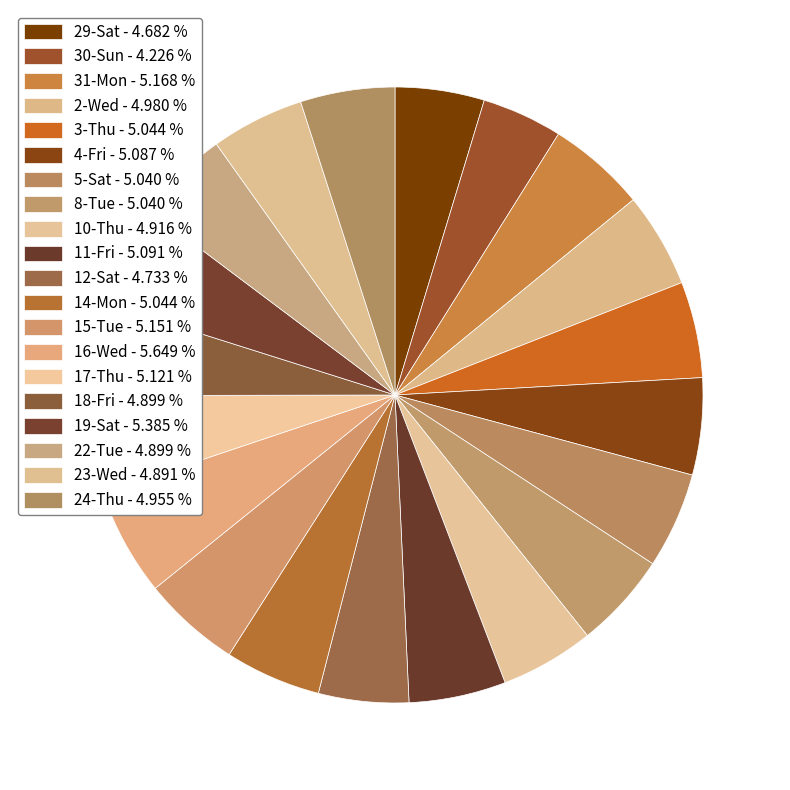

Approximately how many times larger is the value at 14-Mon compared to 5-Sat?

1.0